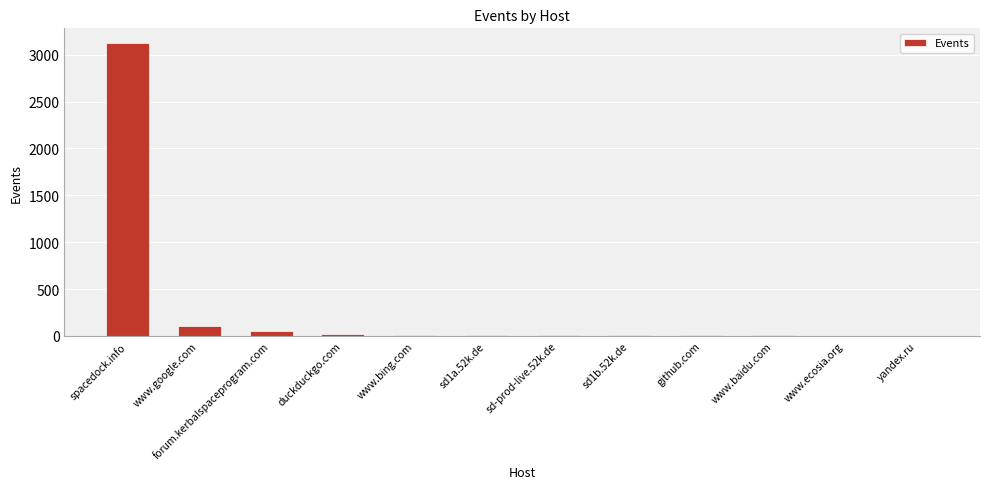

What is the sum of all values?

3360